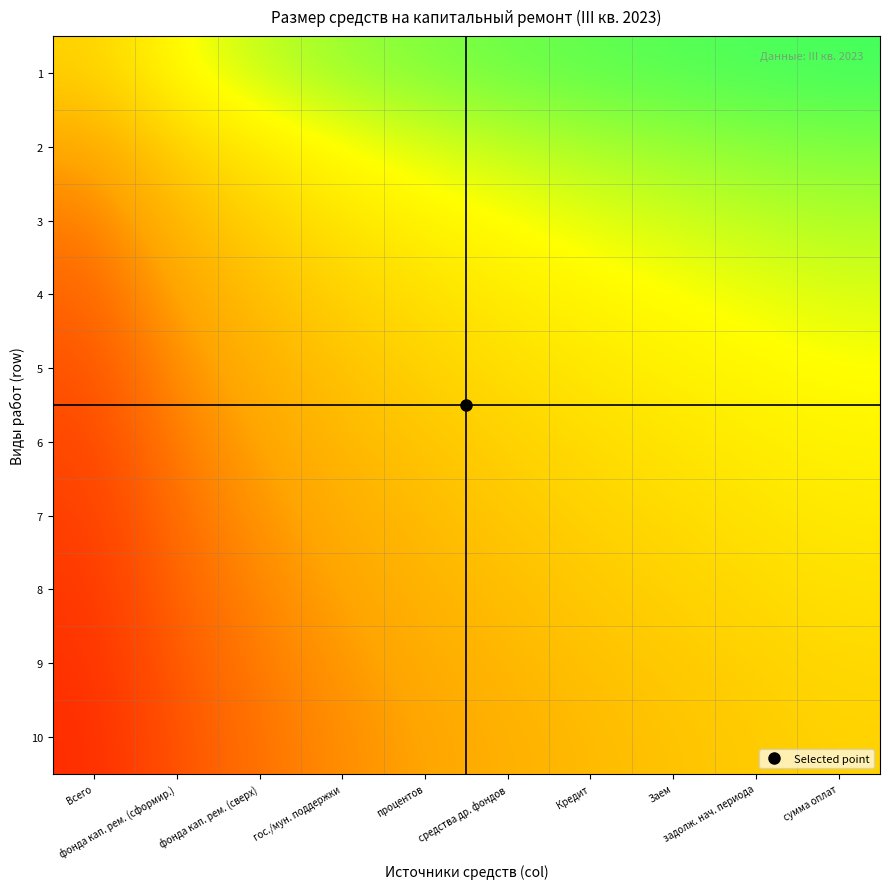

Rank the series by their maximum value, from highest to lowest.

1, 2, 3, 4, 5, 6, 7, 8, 9, 10